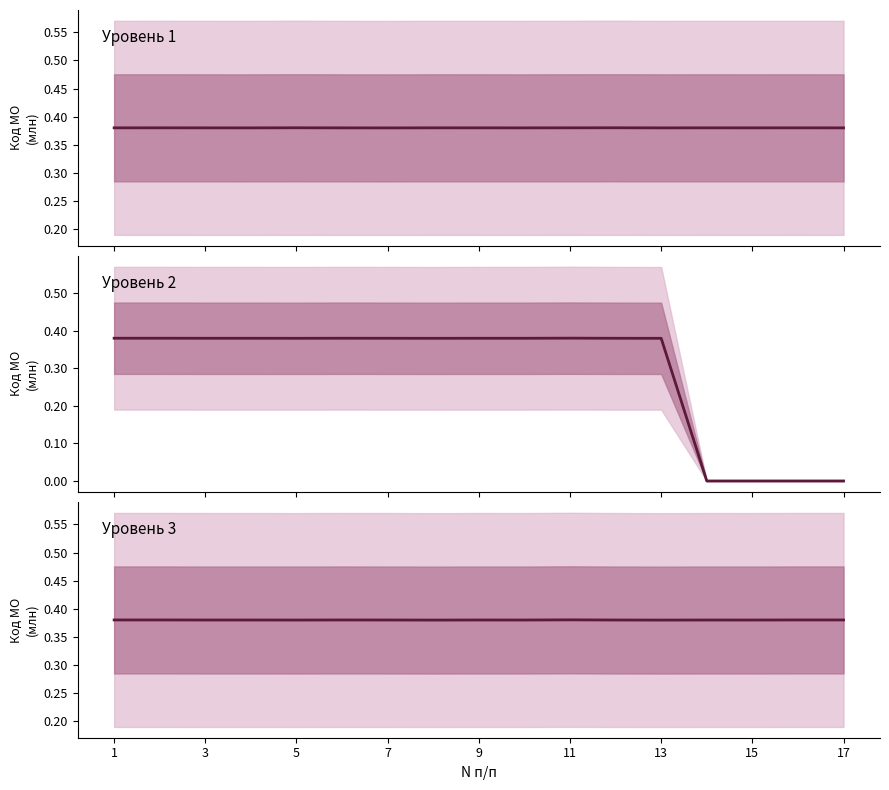

What is the sum of the Уровень 3 values at 11 and 17?

0.8